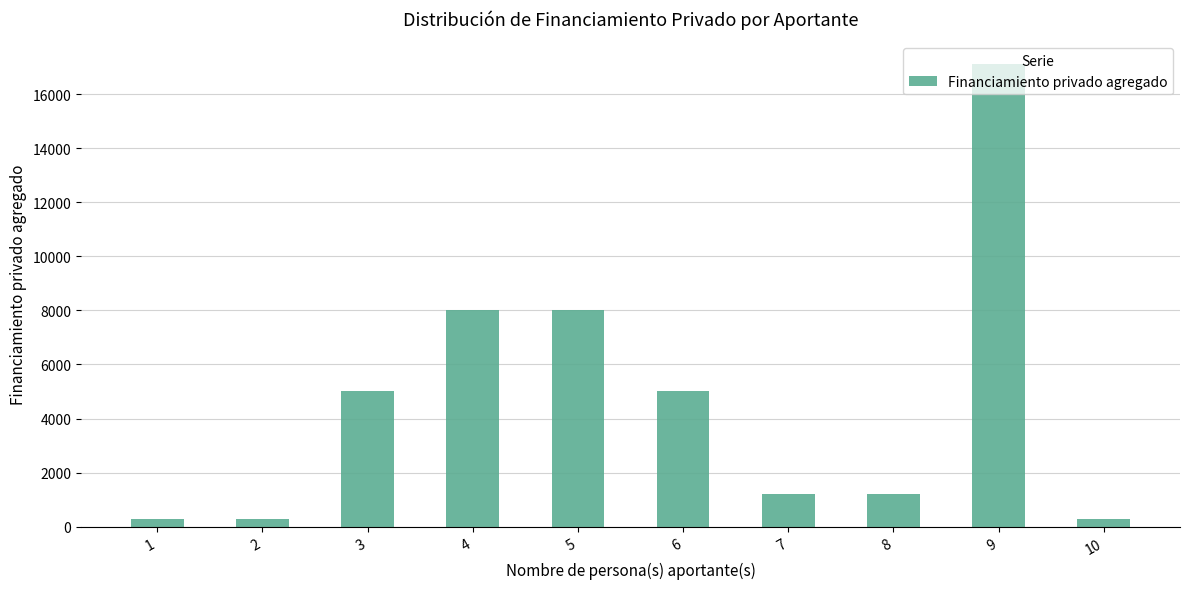

The chart shows a value of 280 at 1. True or false?

True